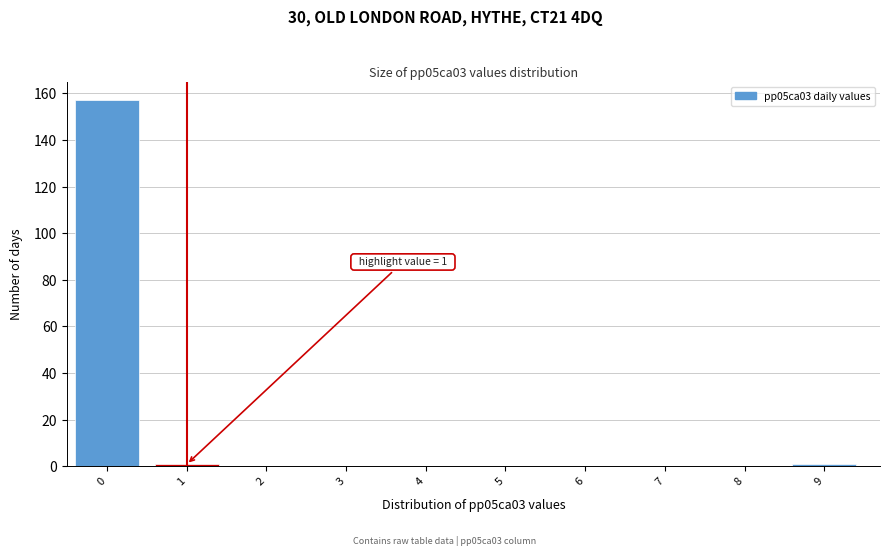

Reading right to left, transcribe all the data shown in this chart.

9=1	8=0	7=0	6=0	5=0	4=0	3=0	2=0	1=1	0=157